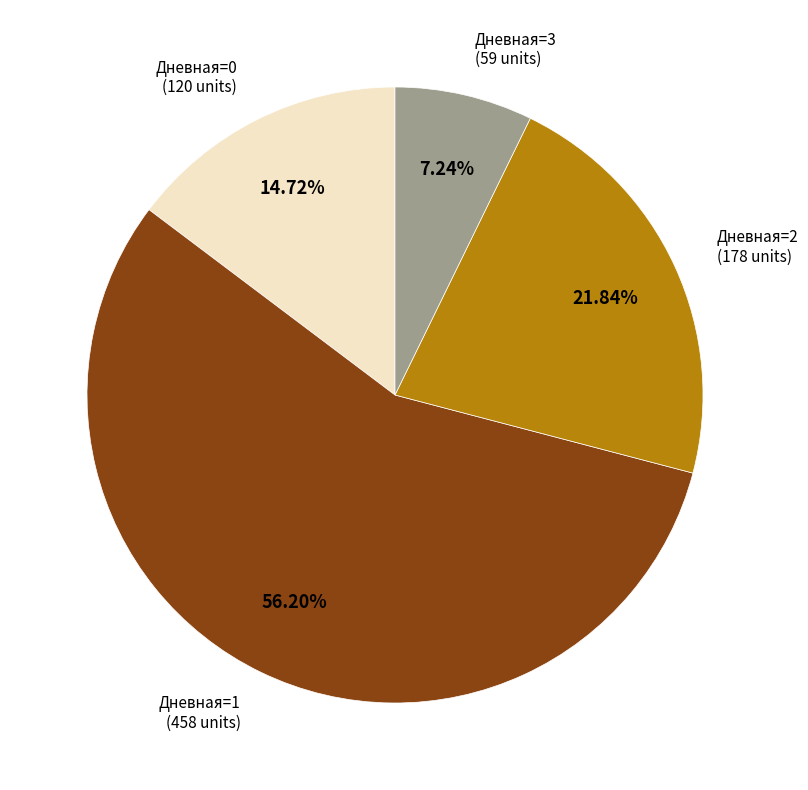

Does any single category account for the majority?

Yes